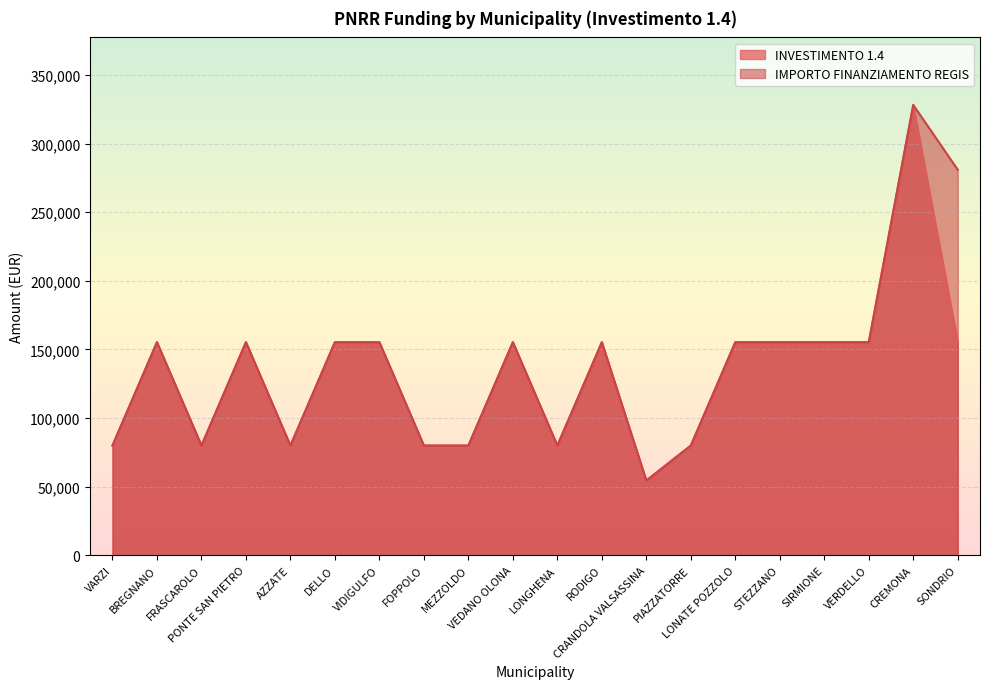

Is it true that IMPORTO FINANZIAMENTO REGIS equals 155234 at VIDIGULFO?

True